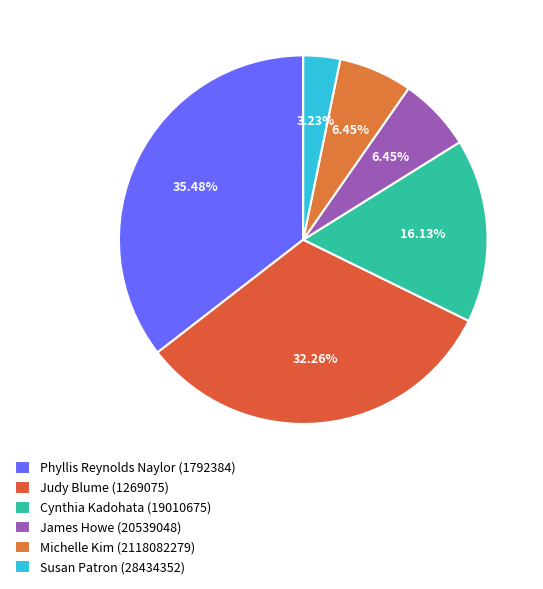

To the nearest percent, what is the difference between the largest and smallest slice percentages?

32%